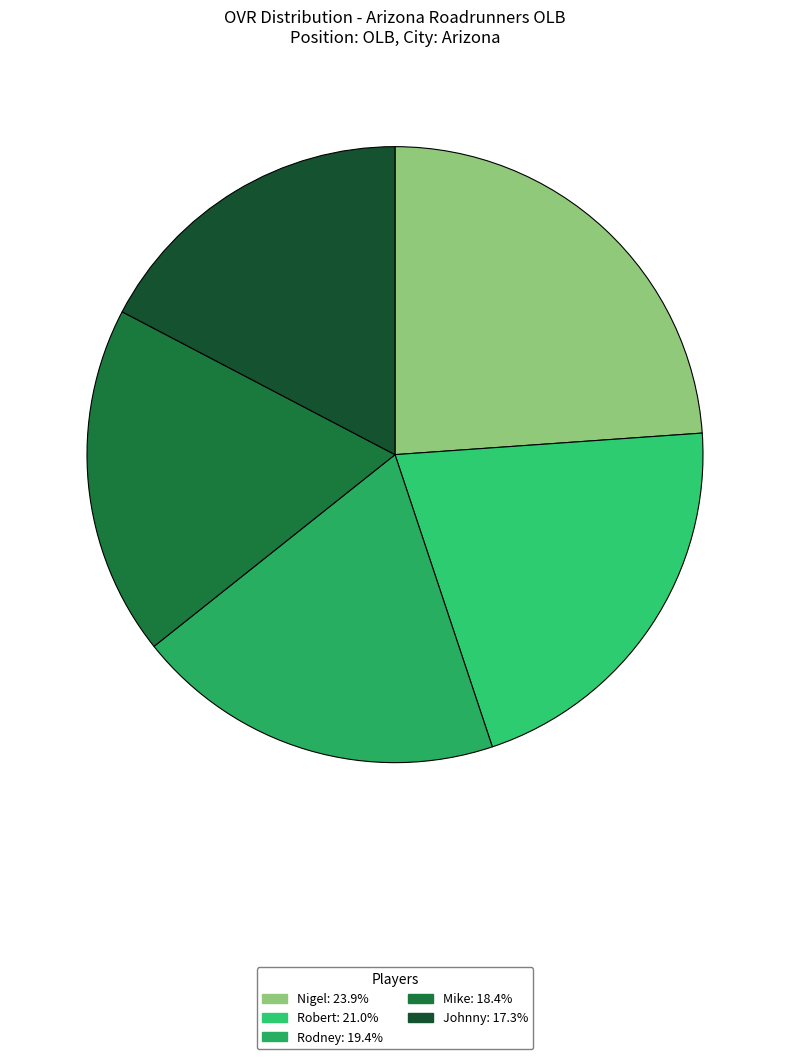

The Johnny slice represents 22% of the pie. True or false?

False